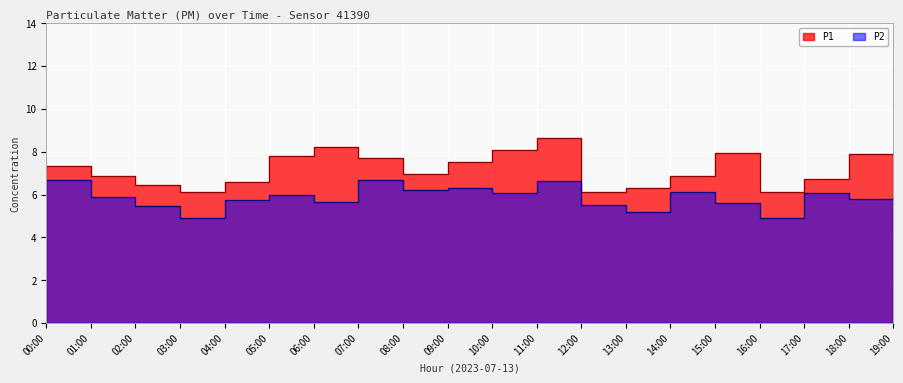

What position from the right is 00:00?

20